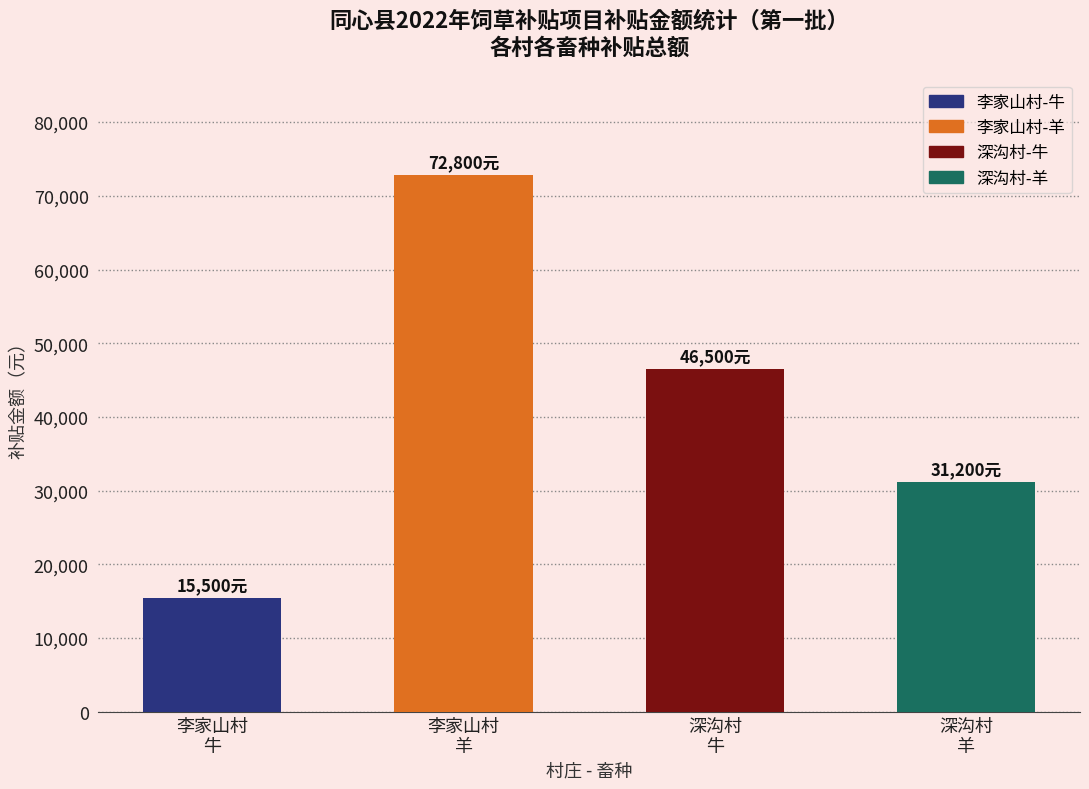

Rank the categories by value from highest to lowest.

李家山村
羊, 深沟村
牛, 深沟村
羊, 李家山村
牛